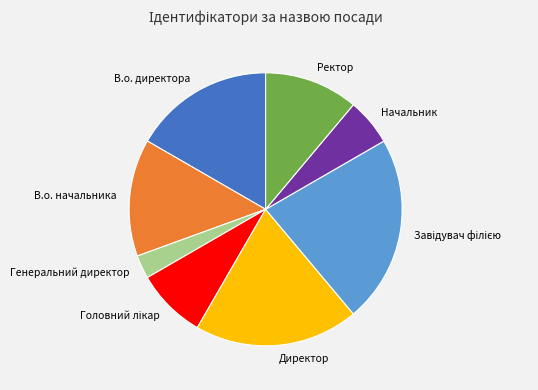

Which category has the smallest portion of the pie?

Генеральний директор